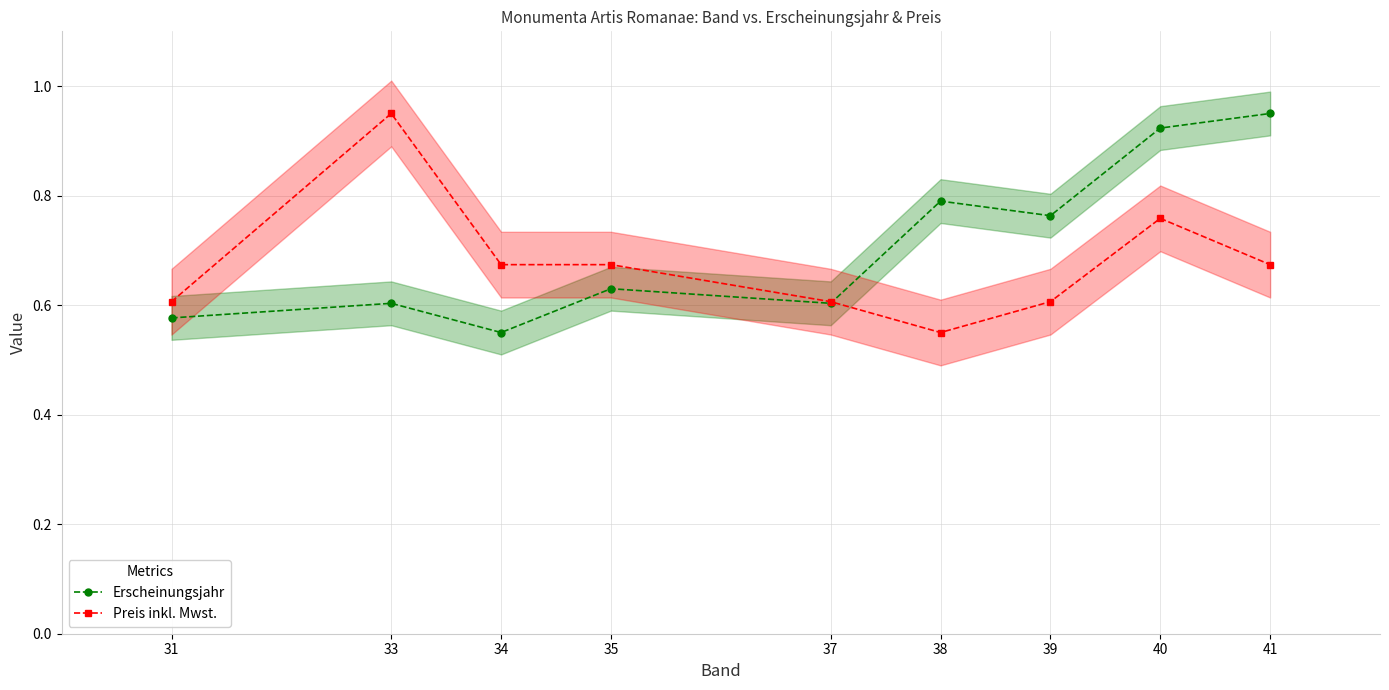

Rank the categories by Preis inkl. Mwst. value from lowest to highest.

38, 31, 37, 39, 34, 35, 41, 40, 33